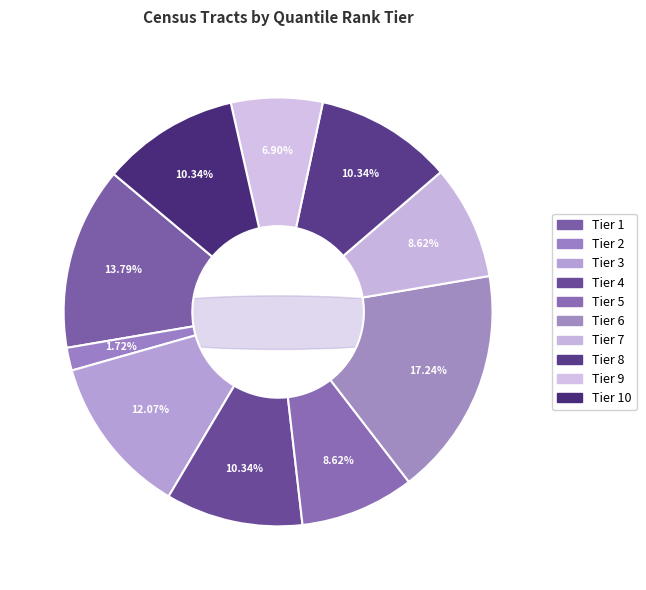

Between Tier 5 and Tier 8, which is larger?

Tier 8